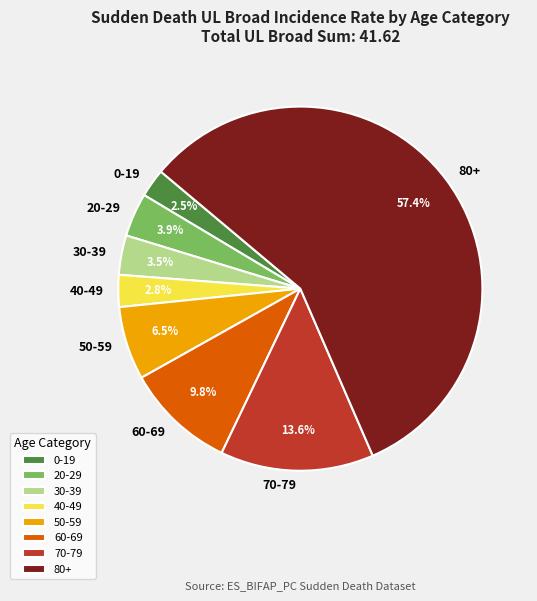

Which category accounts for the majority?

80+